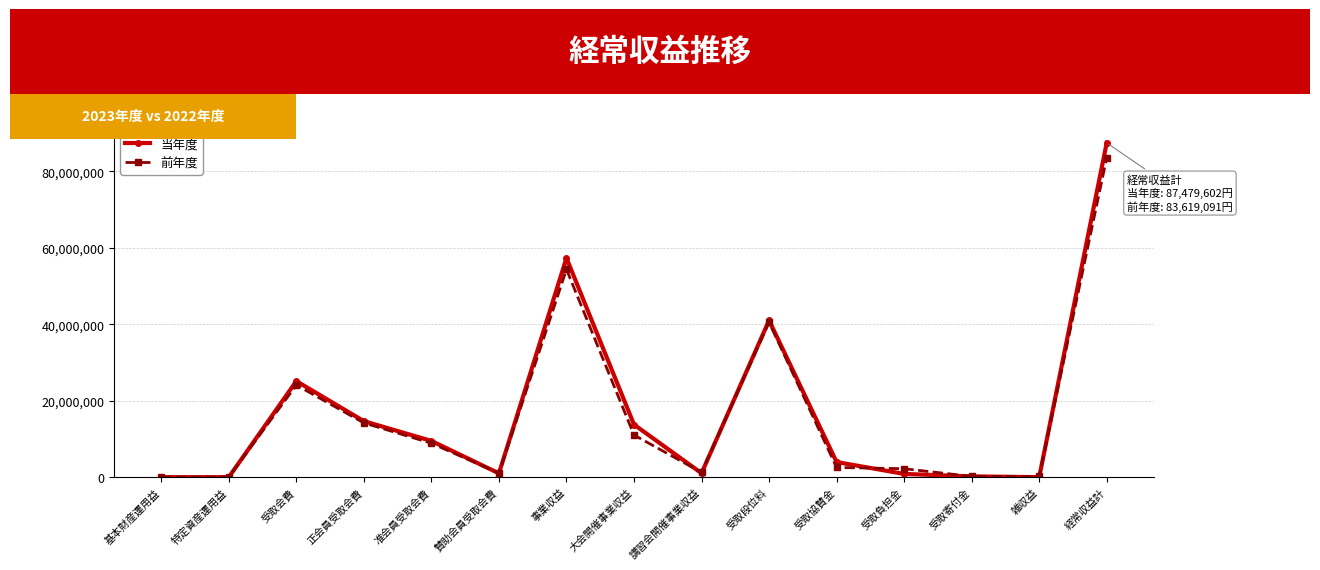

True or false: 当年度 has a value of 0 at 基本財産運用益.

True